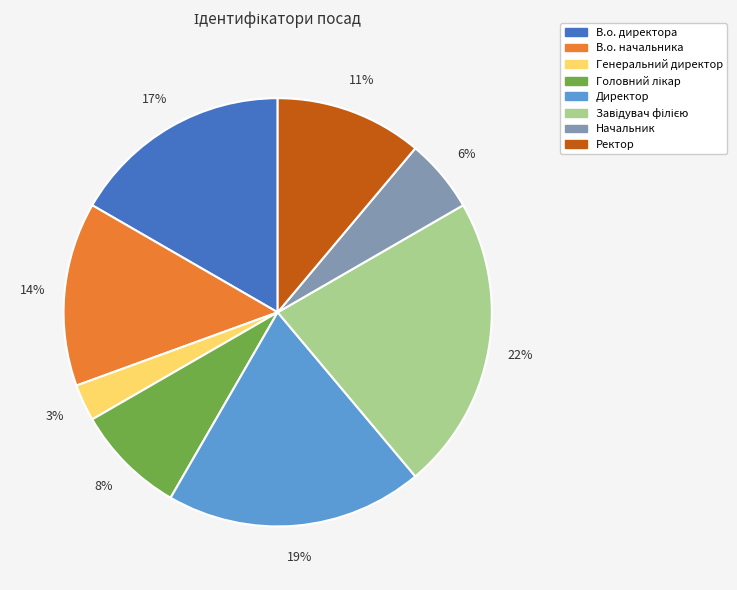

To the nearest percent, what is the difference between the largest and smallest slice percentages?

19%